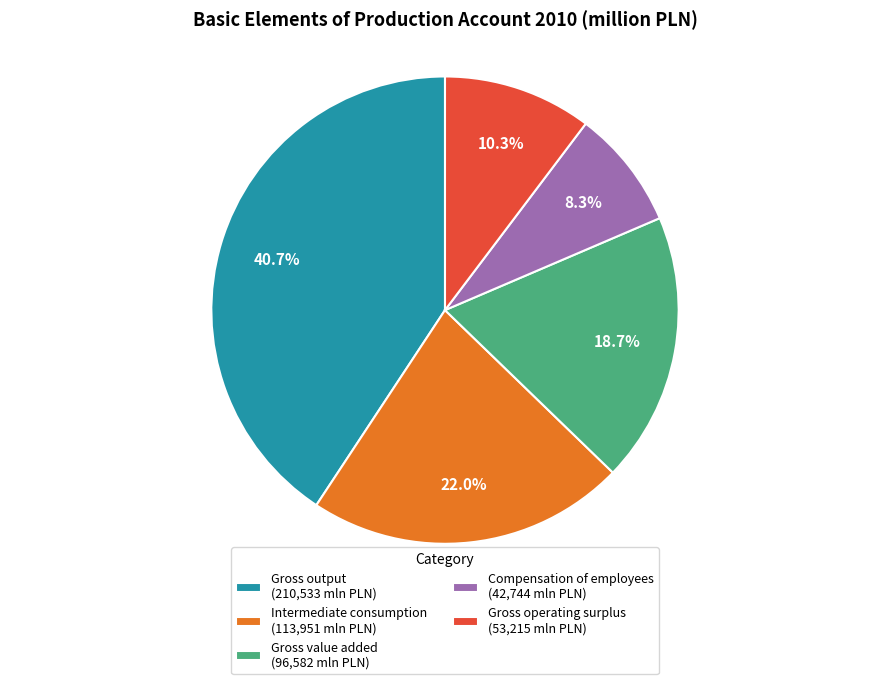

What percentage is the Gross output slice, to the nearest percent?

41%